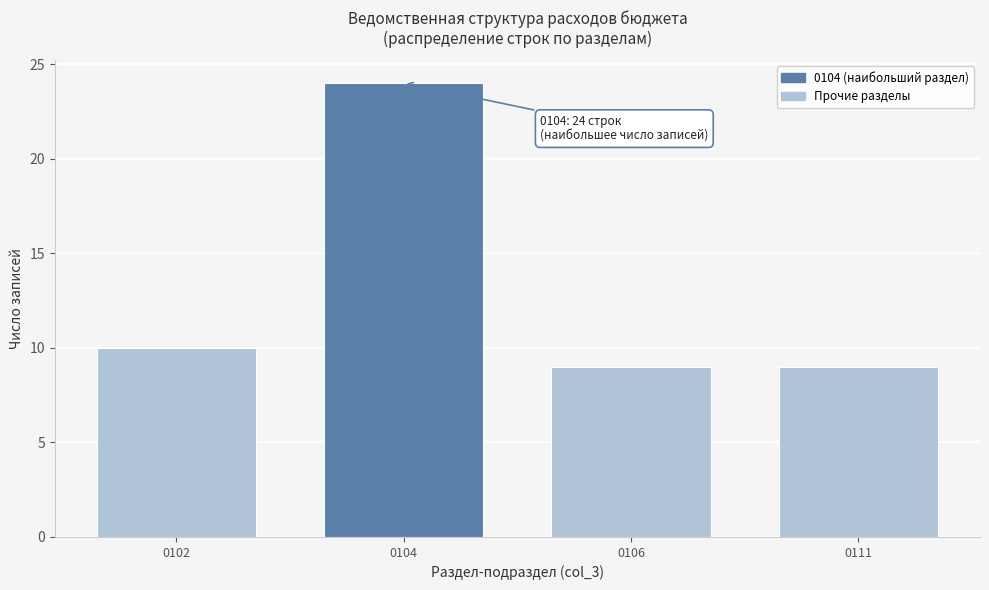

Reading left to right, extract all data points from this chart.

10	24	9	9